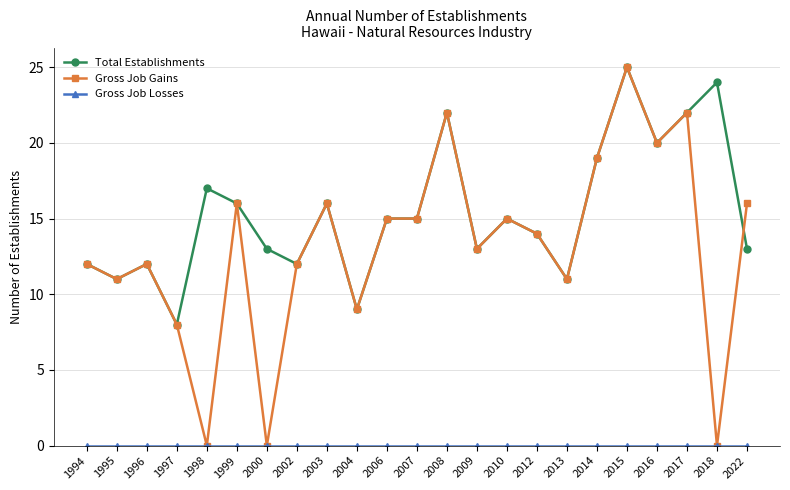

What is the value of the Gross Job Gains point at the 3rd from the left?

12